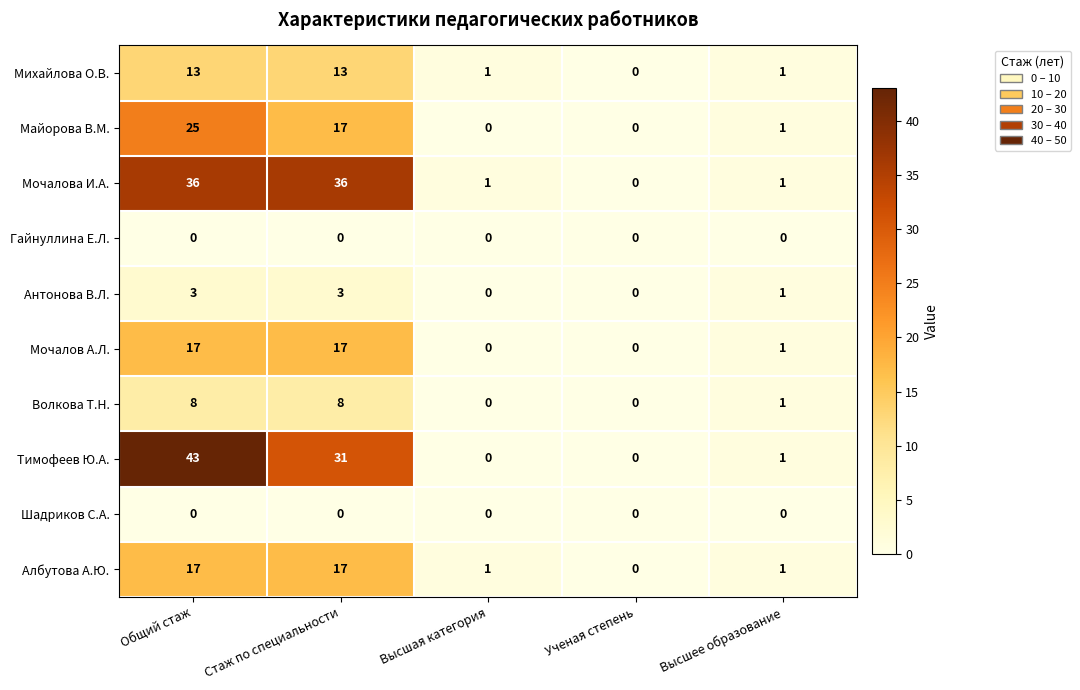

Read the Мочалов А.Л. value at Стаж по специальности, to the nearest 5.

15